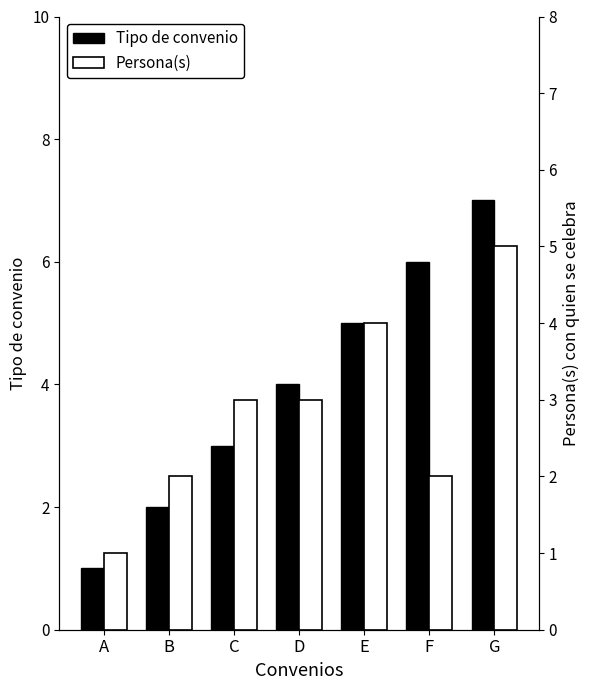

What is the approximate value of Persona(s) at B?

2